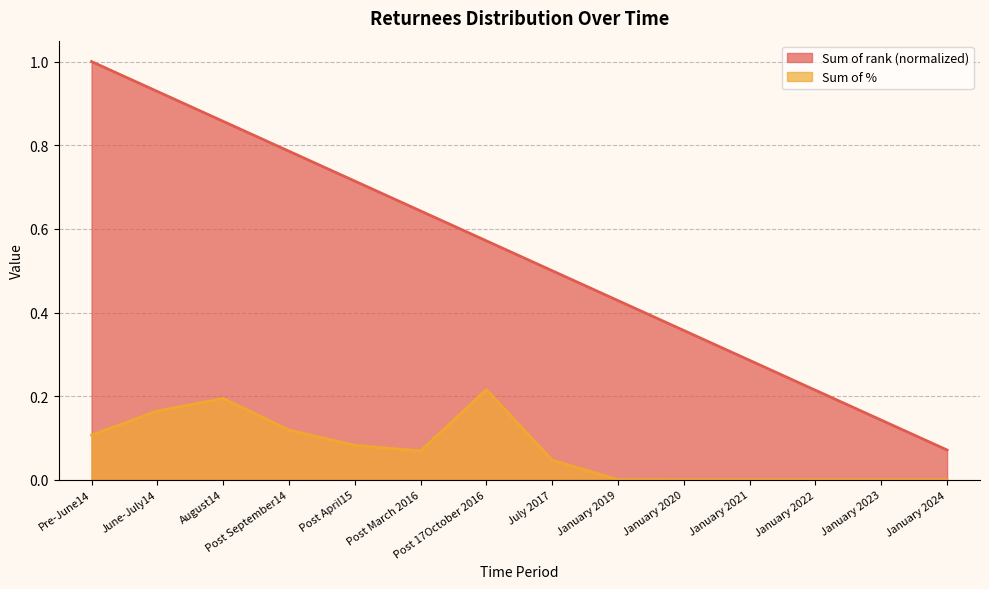

Does the chart have visible grid lines?

Yes